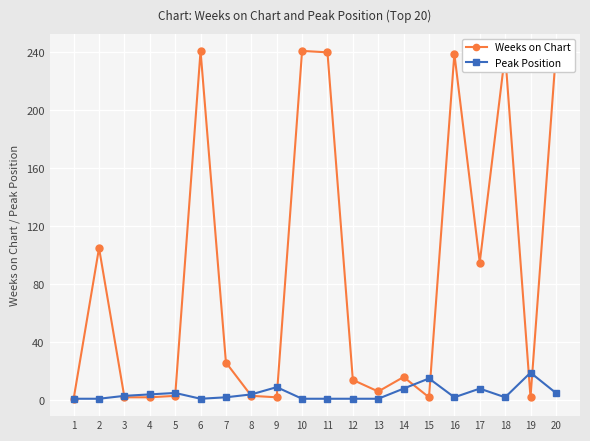

The Peak Position series shows 8 at 17. True or false?

True